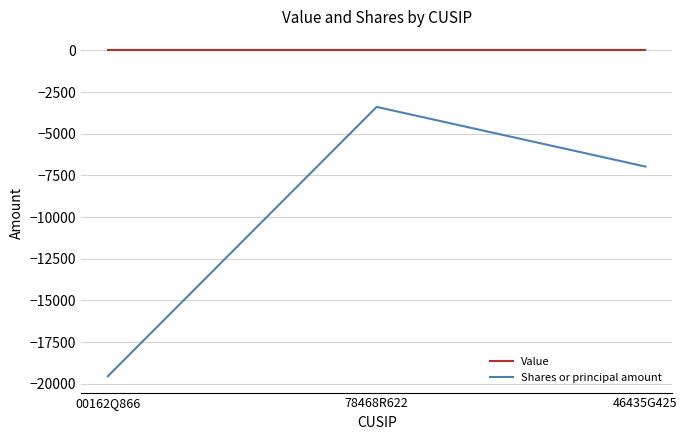

Rank the series at 46435G425 from lowest to highest value.

Shares or principal amount, Value